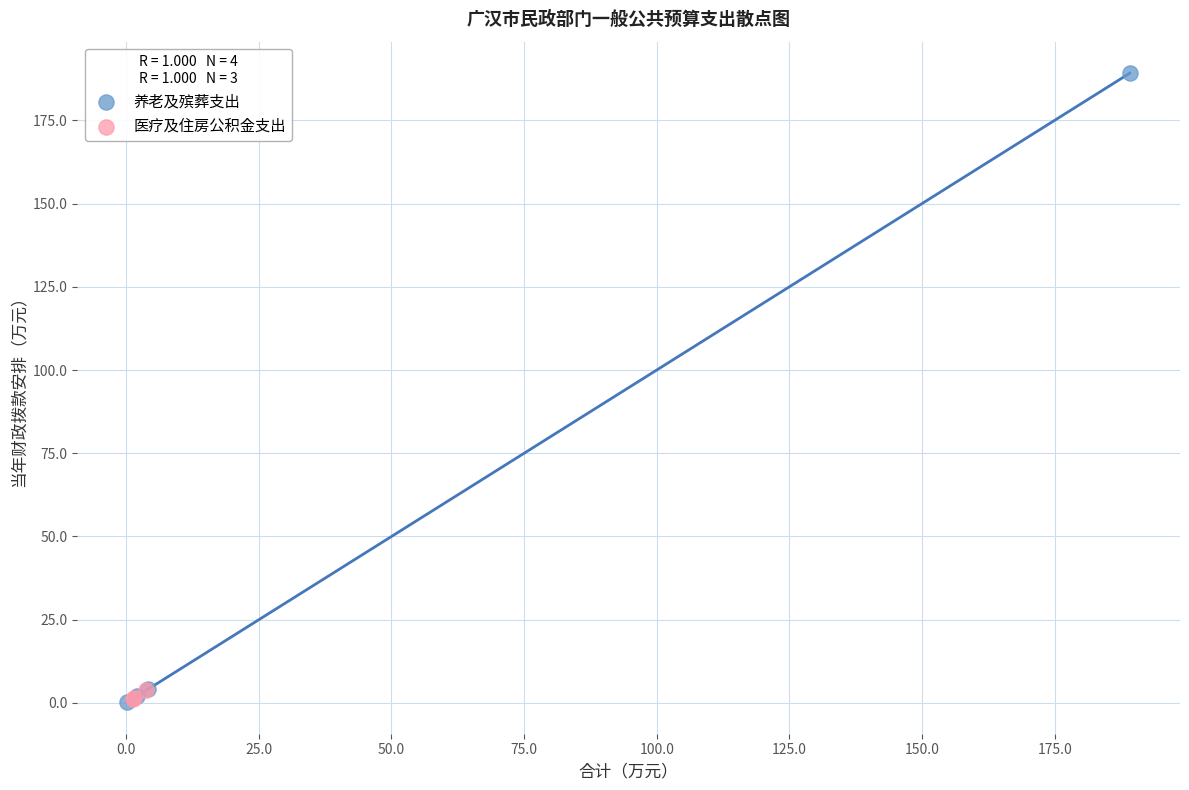

Which series has the widest spread of Y values?

养老及殡葬支出